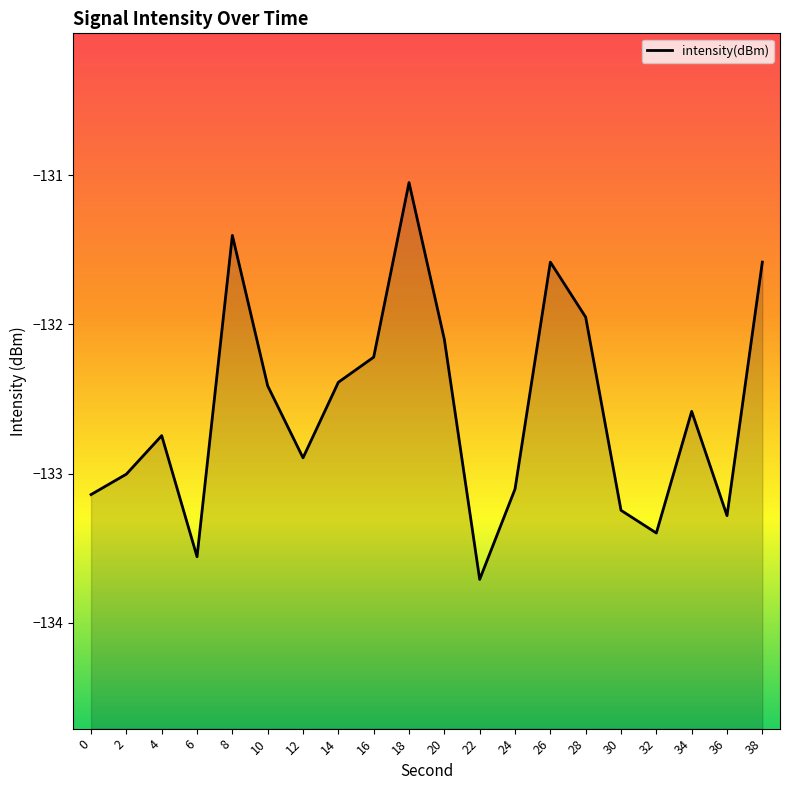

Is it true that the value at 14 is -211.4?

False